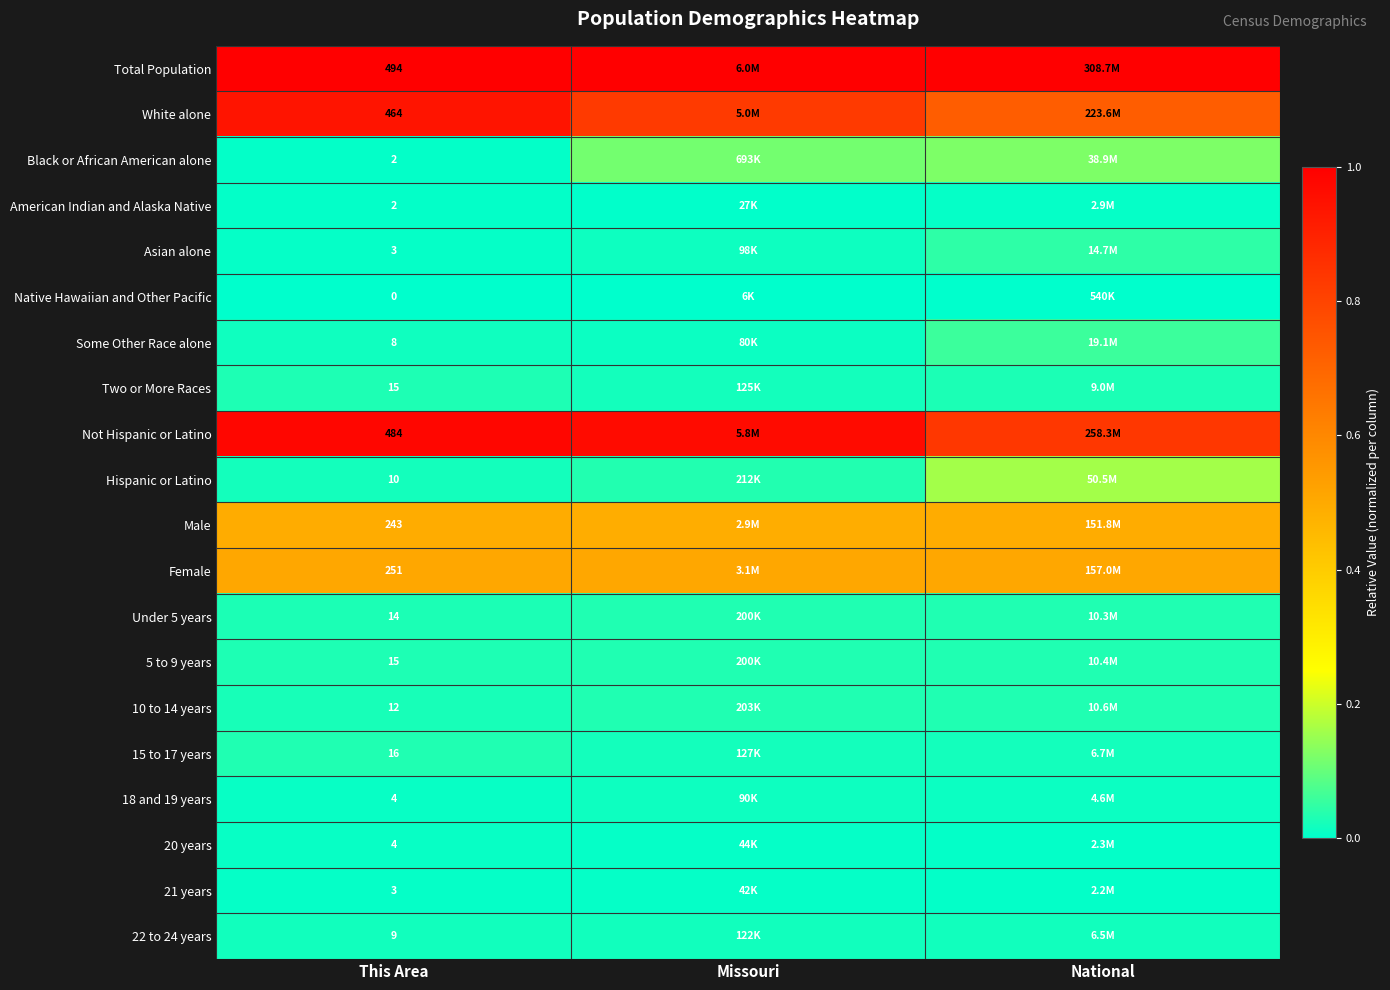

What is the total value across all series at This Area?

4.2